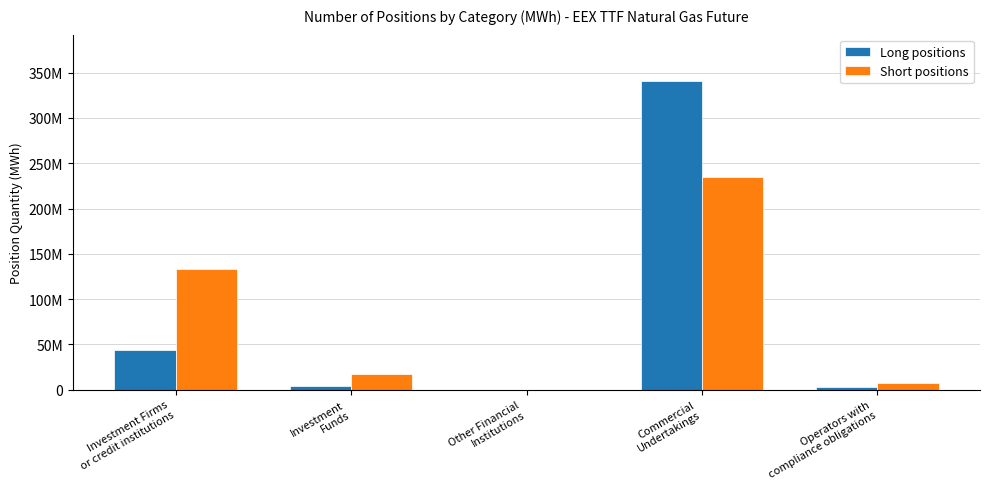

Which series has the widest spread of values?

Long positions